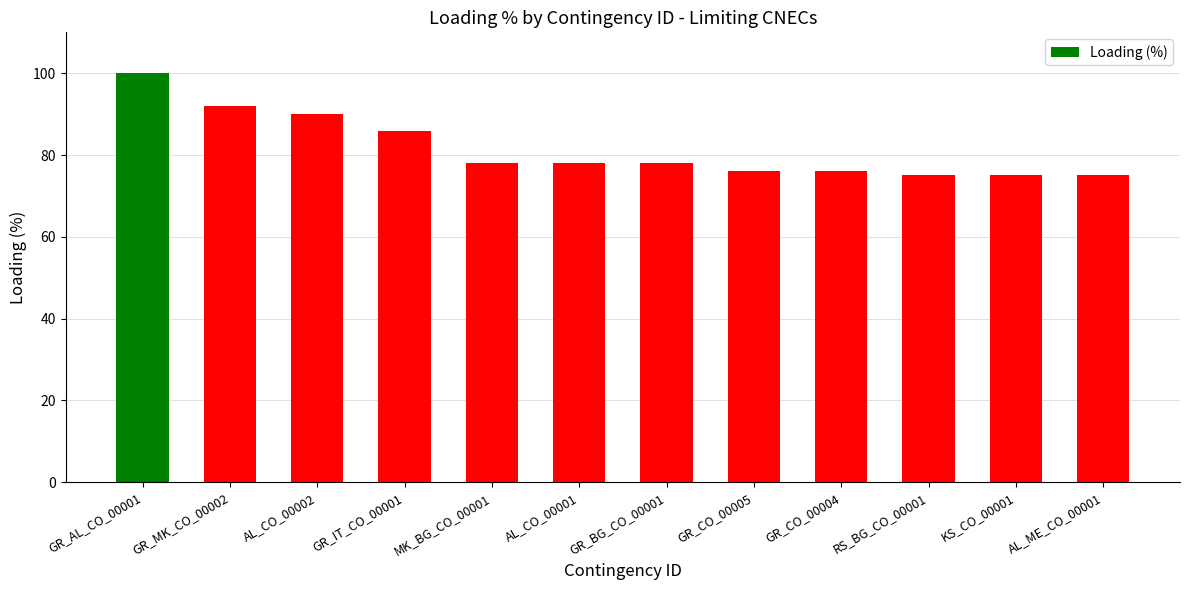

Are the bars horizontal?

No